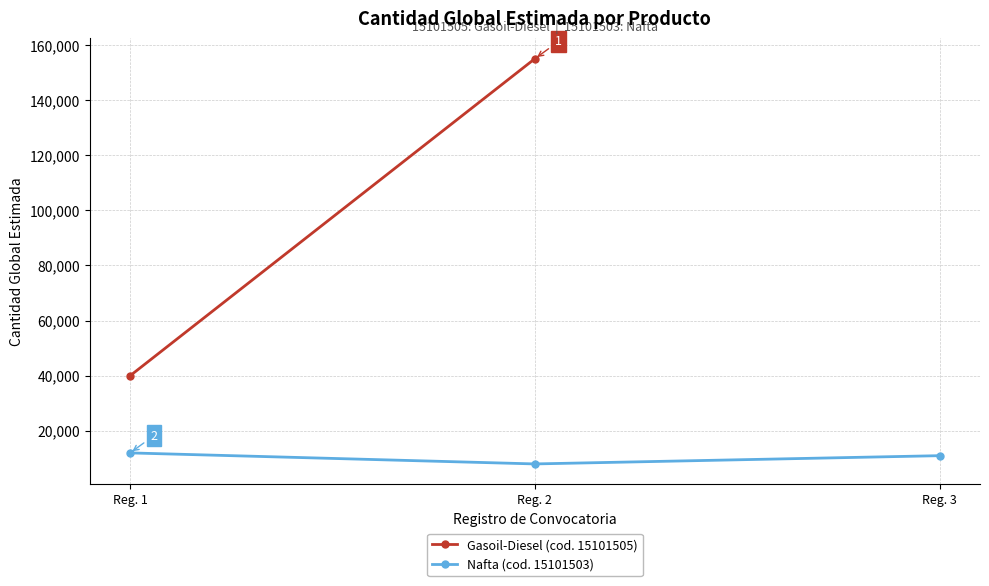

At which label is the value closest to 10000?

Reg. 3